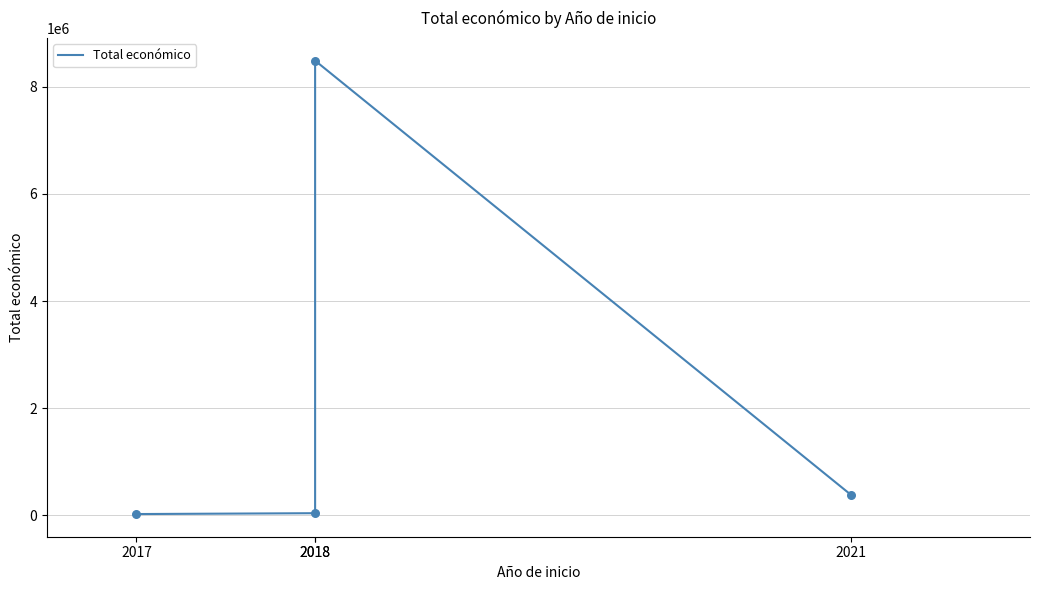

Which has a higher value, 2018 or 2017?

2018